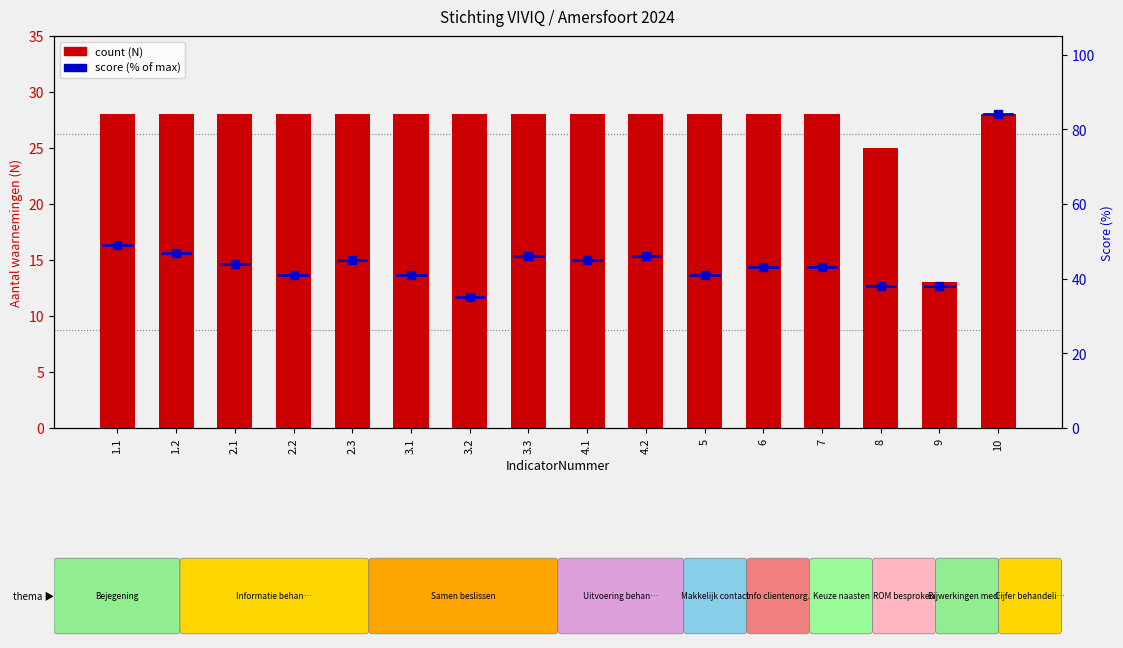

What is the total value across all series at 3.1?

69.0